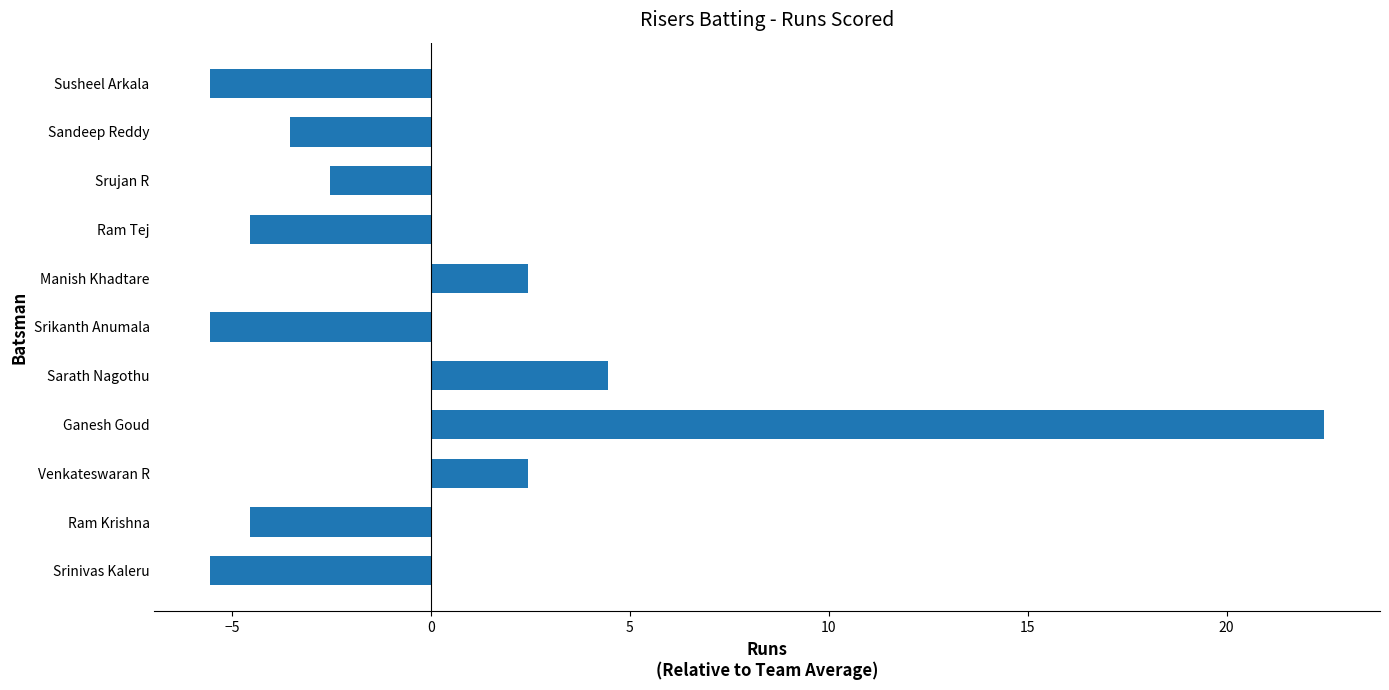

How many categories are shown in the chart?

11